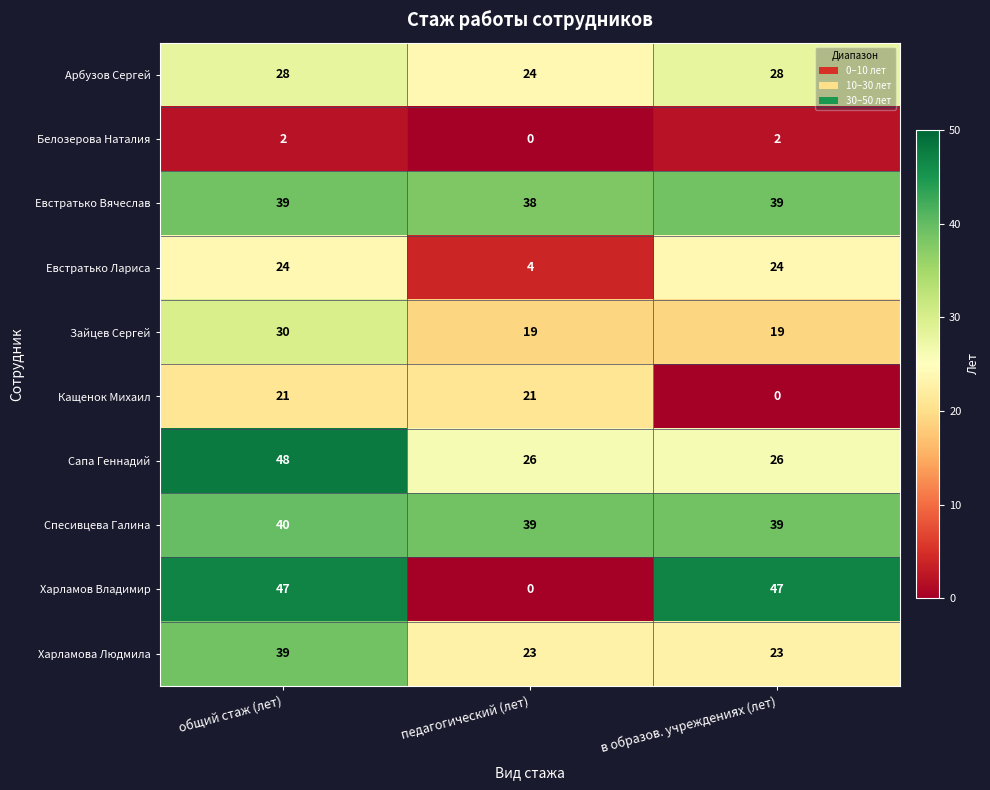

At which category does the chart reach its peak across all series?

общий стаж (лет)